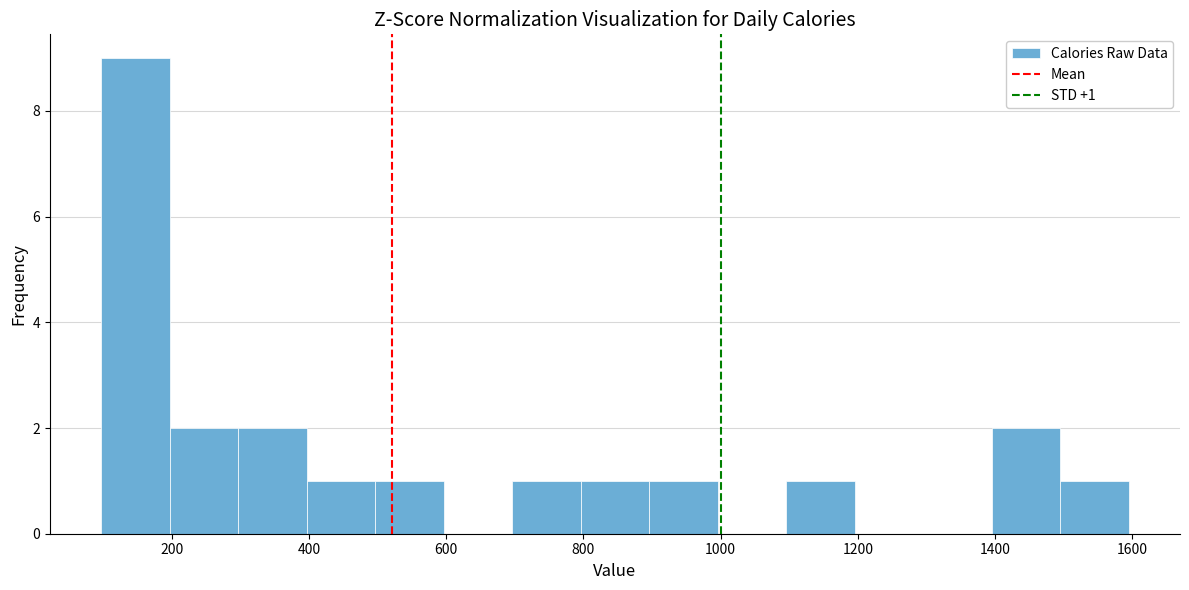

Which range on the x-axis has the tallest bar?

100 to 200